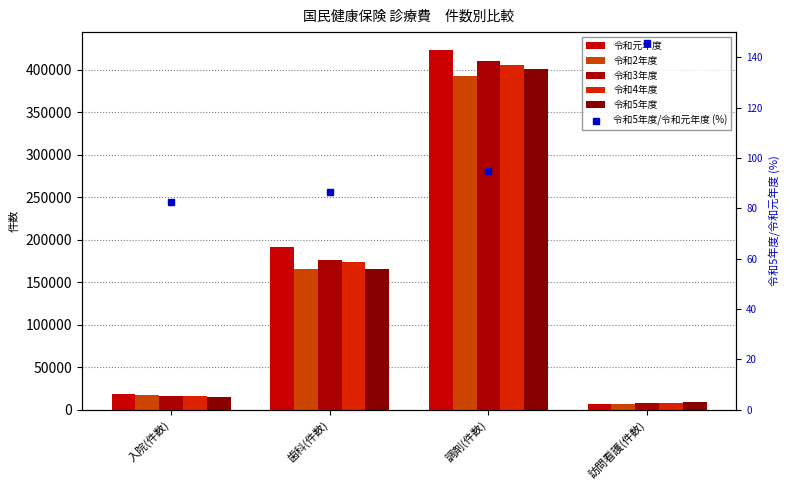

What is the difference between the maximum and minimum values in the 令和4年度 series?

397663.0